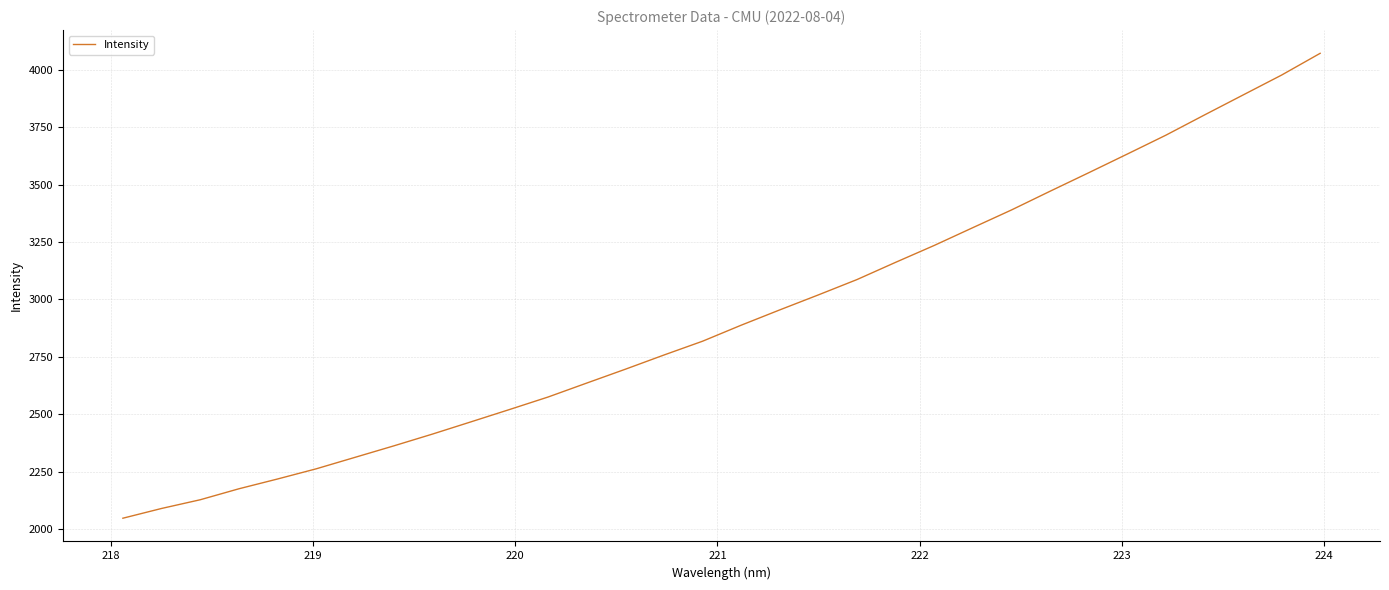

What is the greatest value displayed?

4072.7